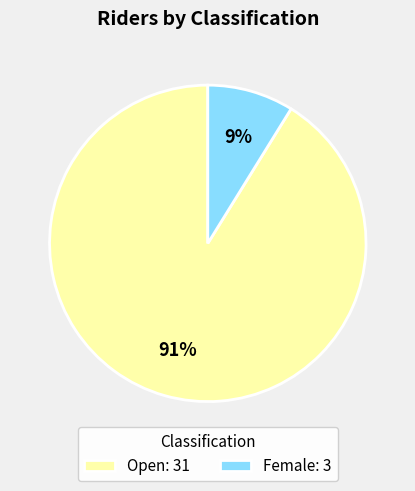

To the nearest percent, what percentage of the pie is Female: 3?

9%